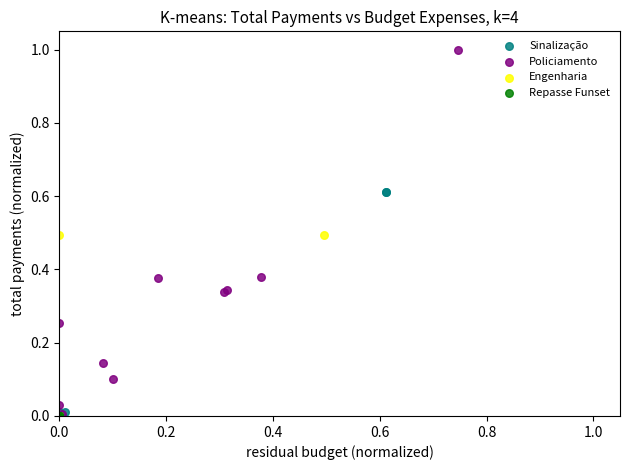

Which series reaches the maximum Y coordinate?

Policiamento